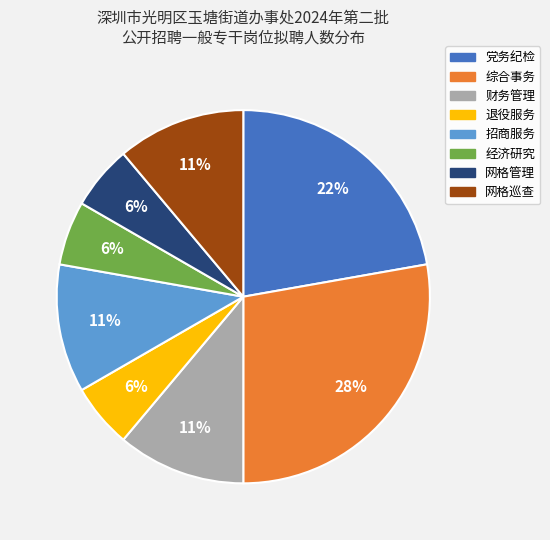

Does 网格巡查 represent more than half of the total?

No